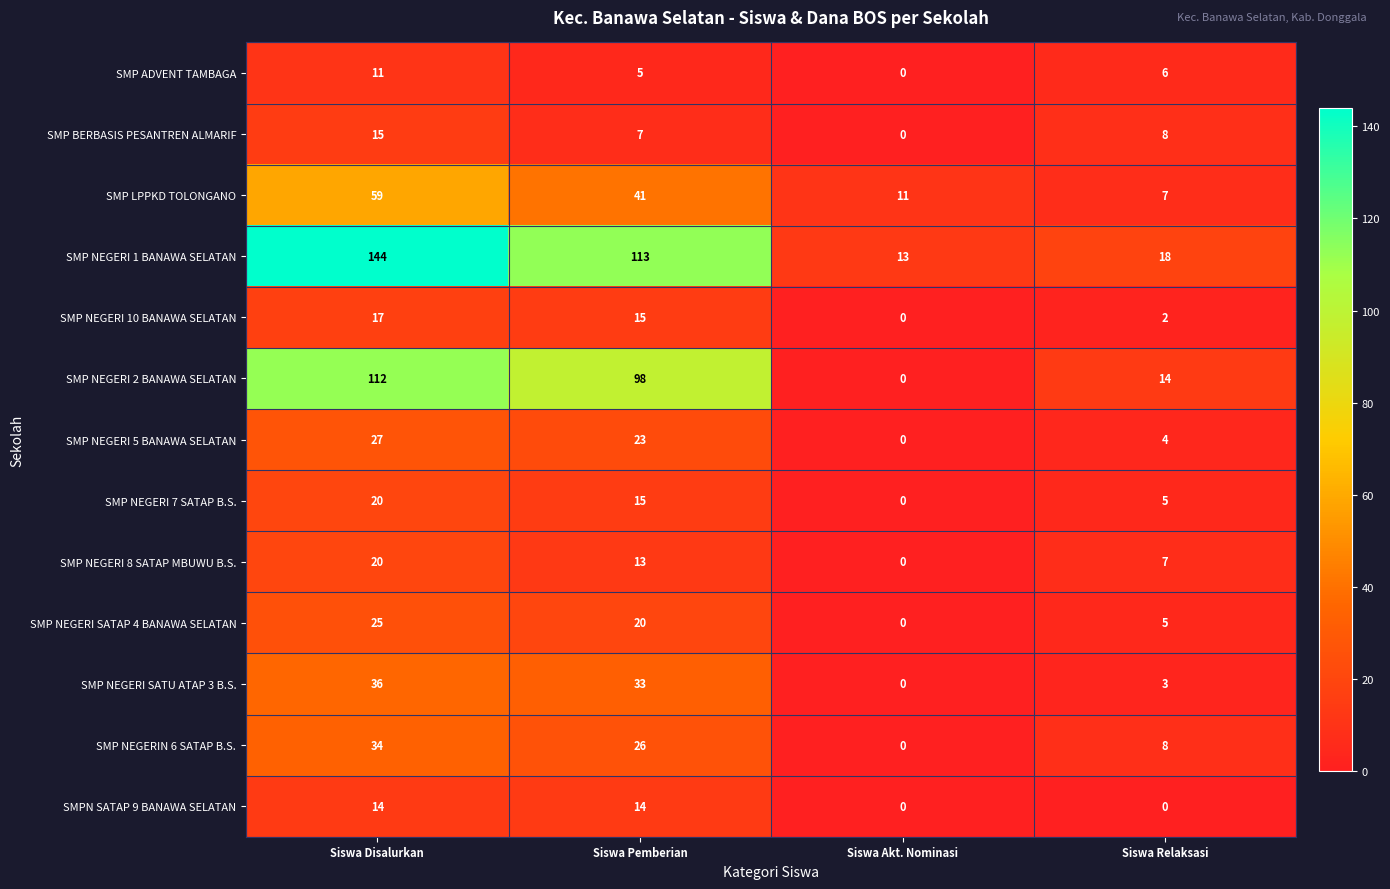

At which category is the sum across all series the highest?

Siswa Disalurkan